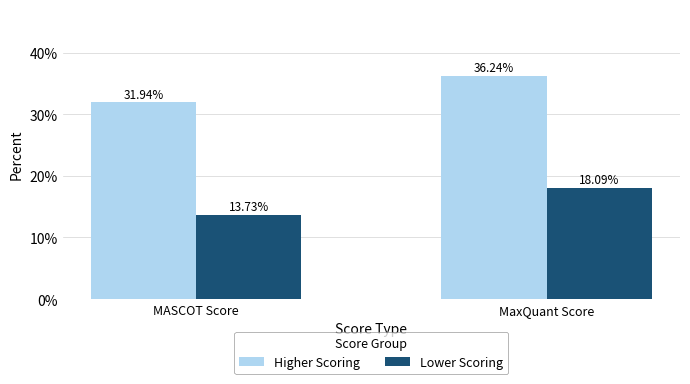

Rank the series by their maximum value, from lowest to highest.

Lower Scoring, Higher Scoring